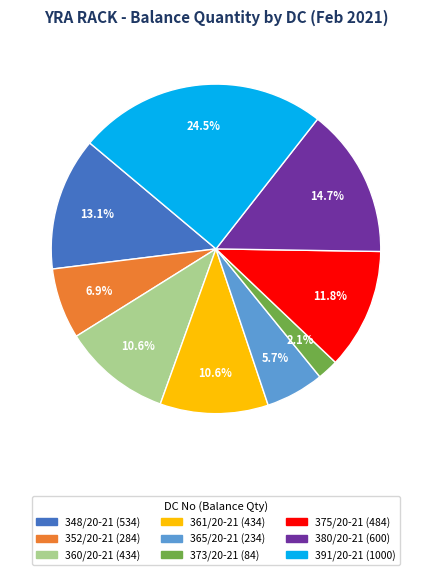

Is there a majority slice in this chart?

No